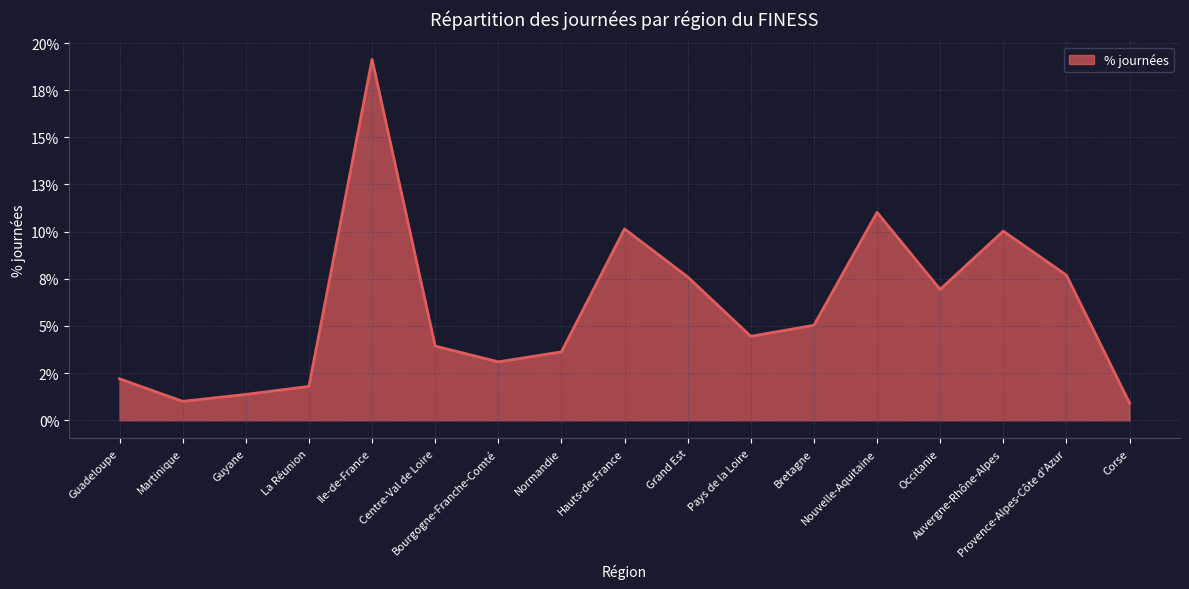

What is the greatest value displayed?

0.2